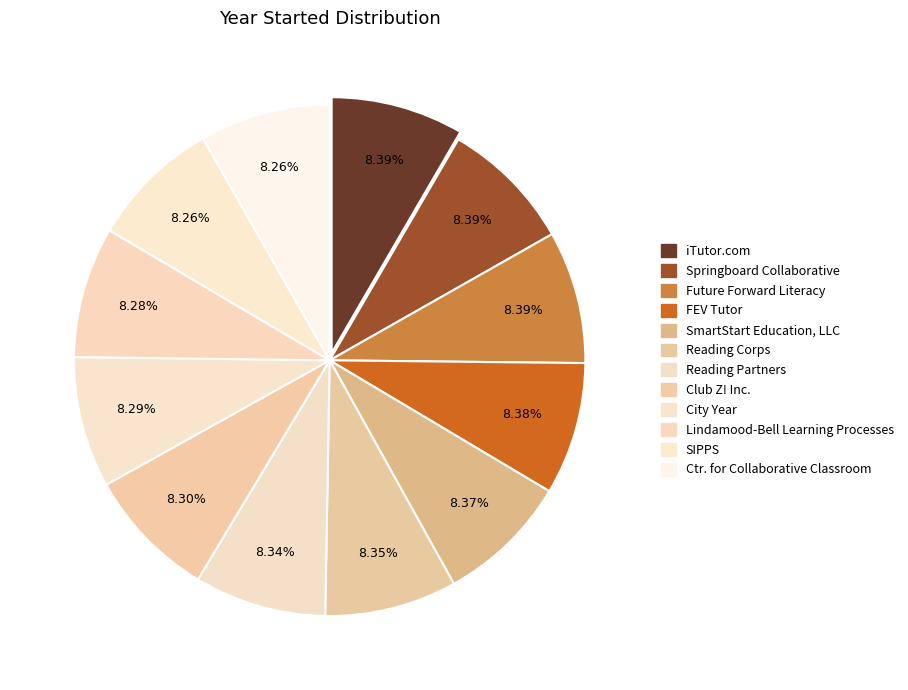

Which slice is the largest?

iTutor.com